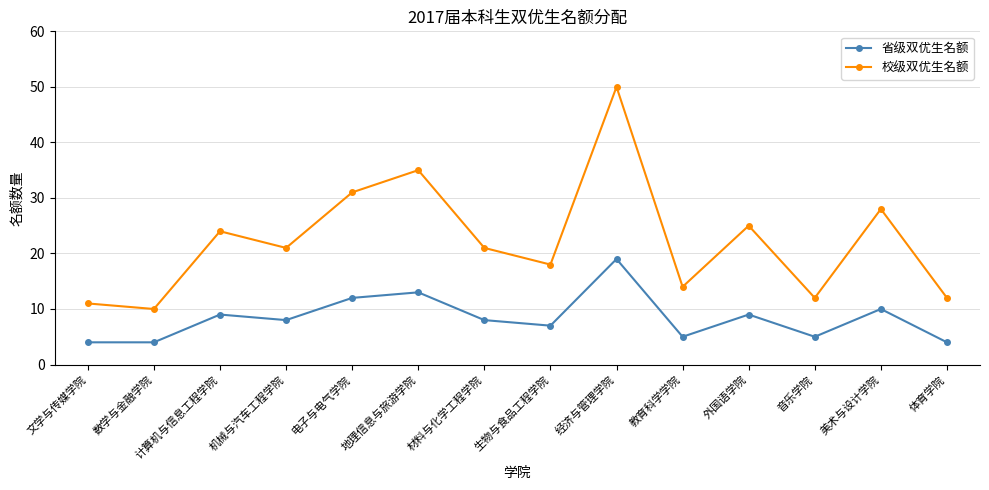

True or false: 校级双优生名额 has more than 2 points higher than both neighbors.

True